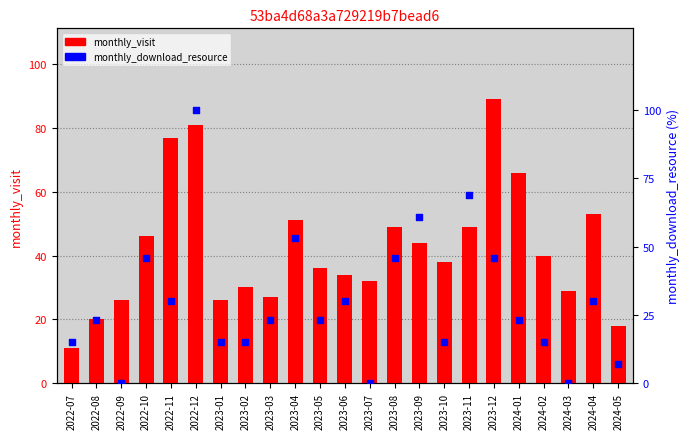

What are all the series names shown in the legend?

monthly_visit, monthly_download_resource